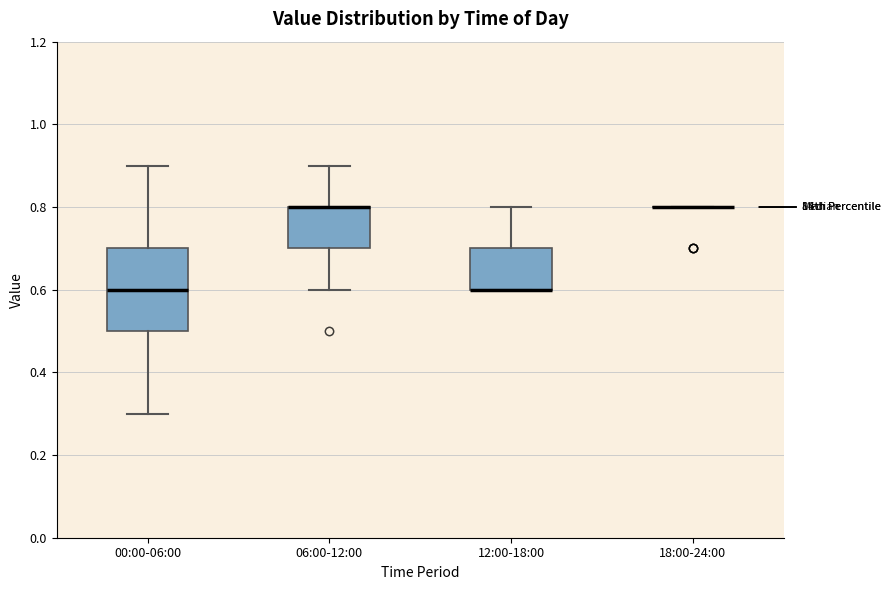

Reading left to right, read every box against the y-axis: the position of its median line, the range the box covers, and the ends of its whiskers. The values are not printed on the chart, so give them approximately, as read against the axis.

00:00-06:00: median 0.6, box 0.5 to 0.7, whiskers 0.3 to 0.9
06:00-12:00: median 0.8 (drawn on the box's upper edge), box 0.7 to 0.8, whiskers 0.6 to 0.9
12:00-18:00: median 0.6 (drawn on the box's lower edge), box 0.6 to 0.7, whiskers 0.6 to 0.8
18:00-24:00: box collapsed to a line at 0.8, whiskers 0.8 to 0.8